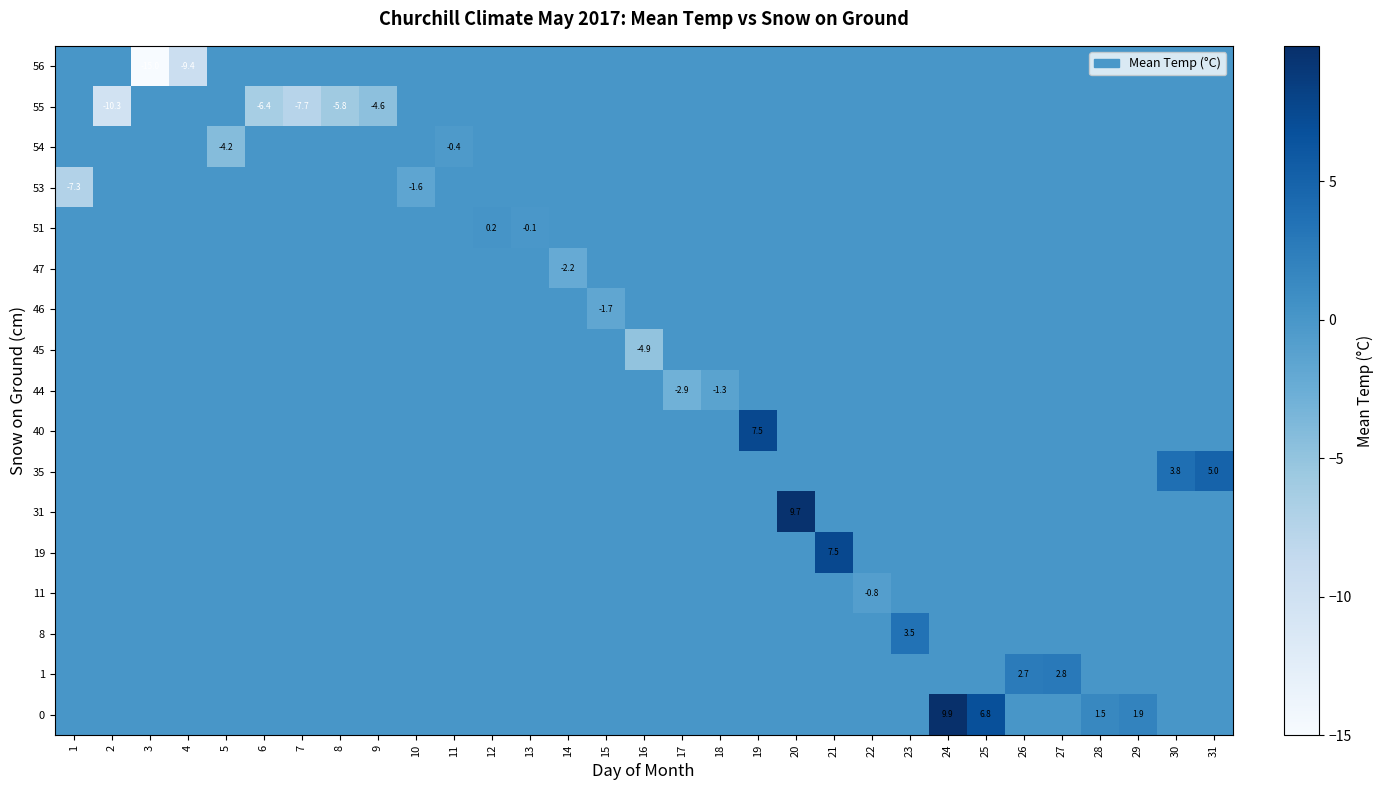

Which series has the largest range (max minus min)?

row_0